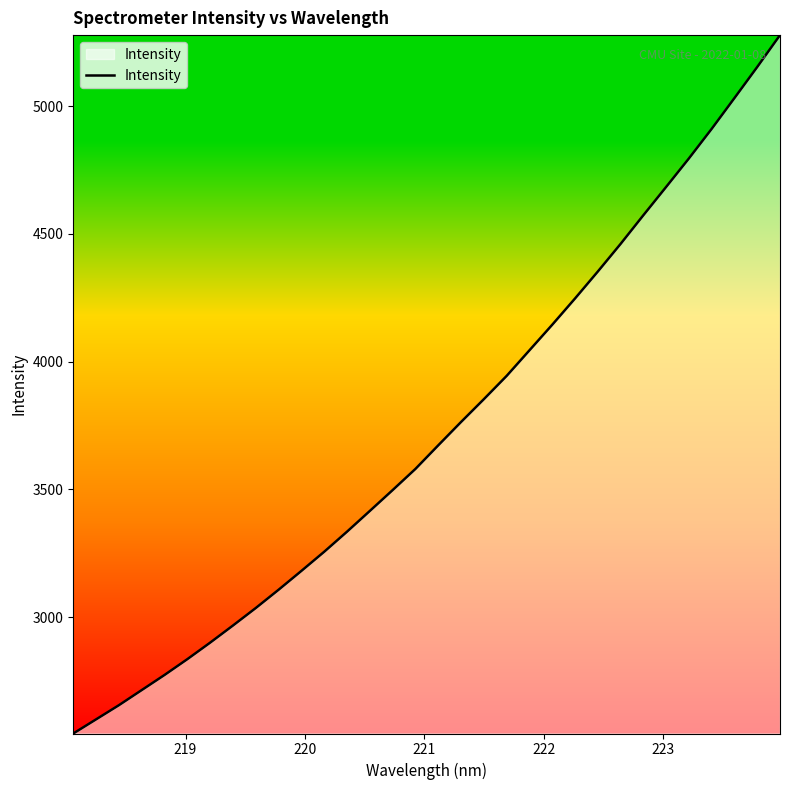

What is the greatest value displayed?

5277.6